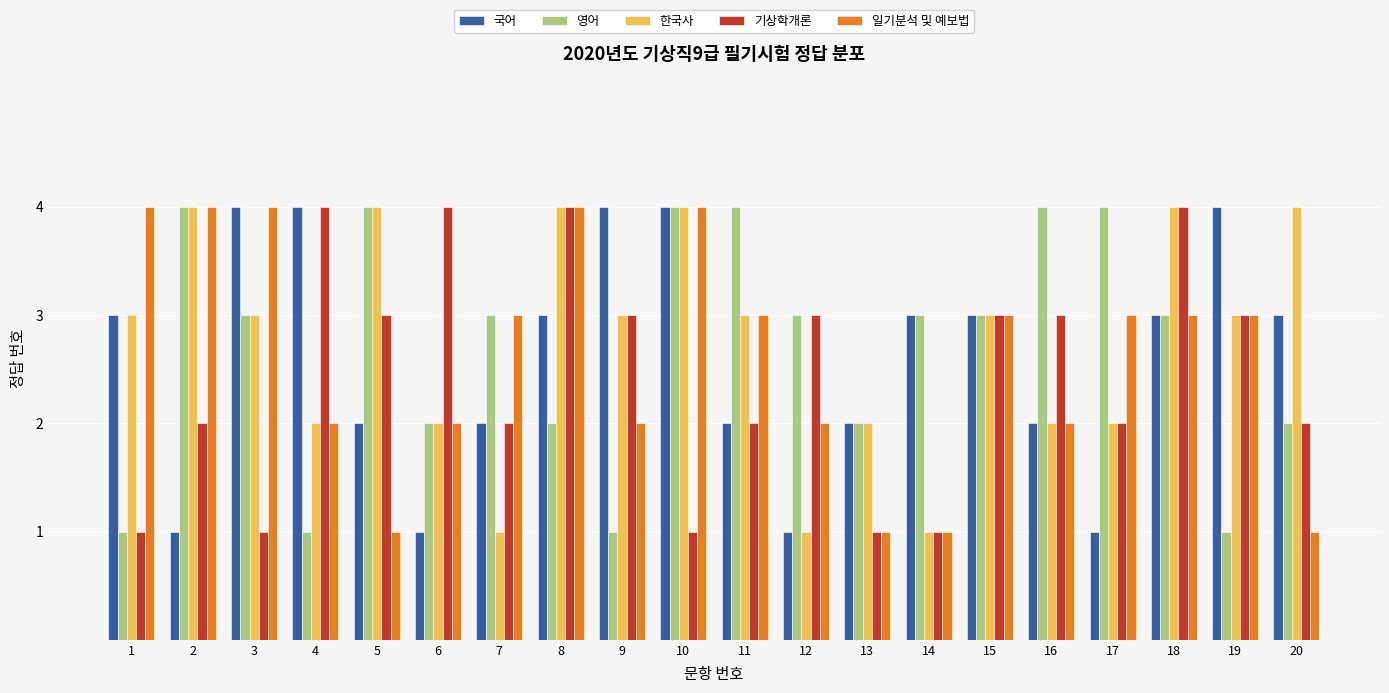

The 일기분석 및 예보법 series shows 6 at 1. True or false?

False